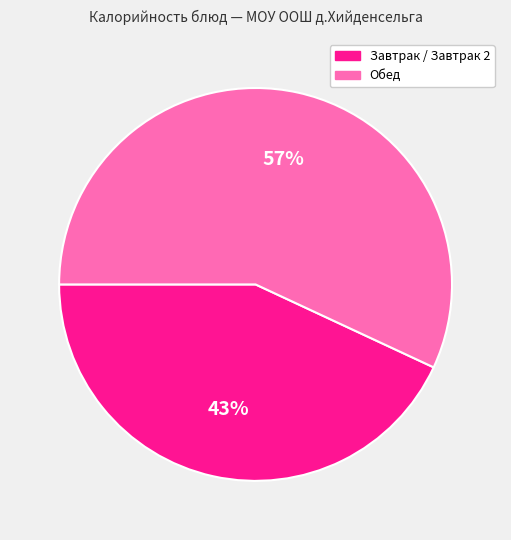

Which slice is the smallest?

Завтрак / Завтрак 2